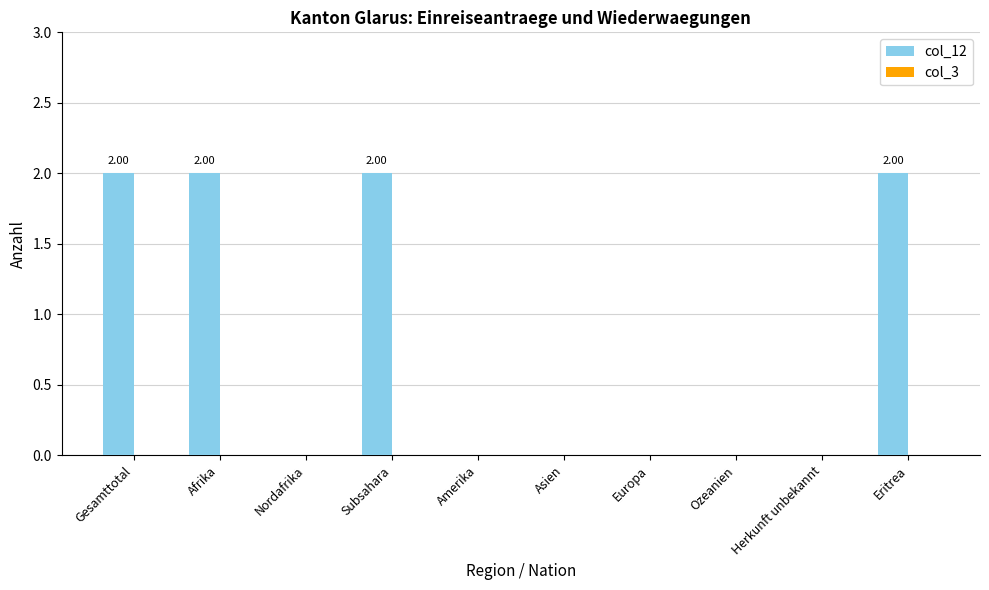

Which has a higher value, Amerika or Eritrea?

Eritrea